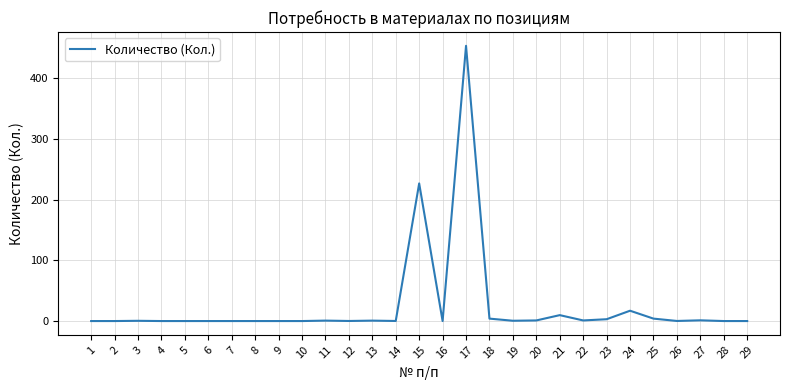

The chart shows a value of 127.1 at 17. True or false?

False